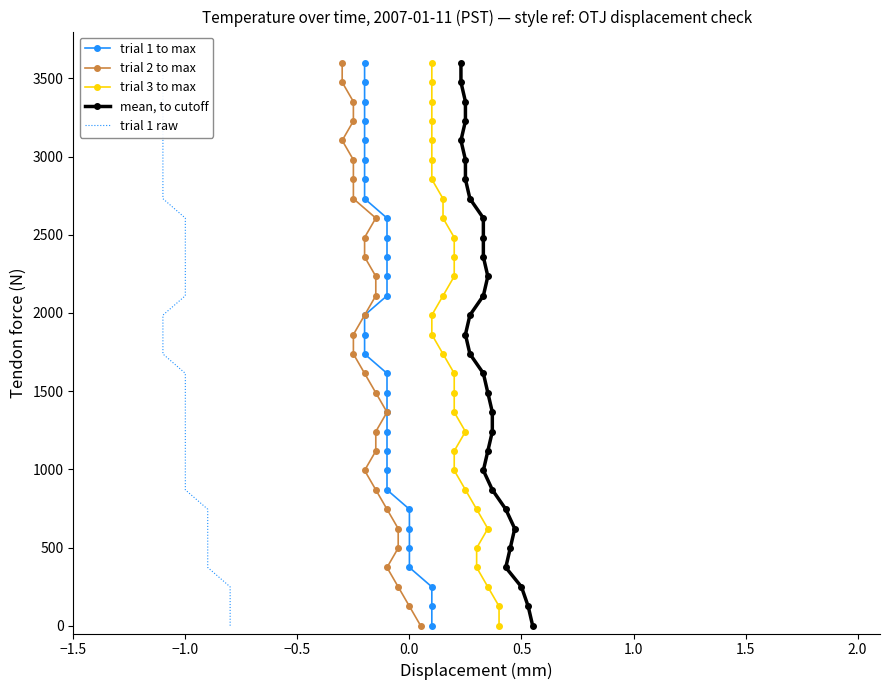

What are all the series names shown in the legend?

trial 1 to max, trial 2 to max, trial 3 to max, mean, to cutoff, trial 1 raw